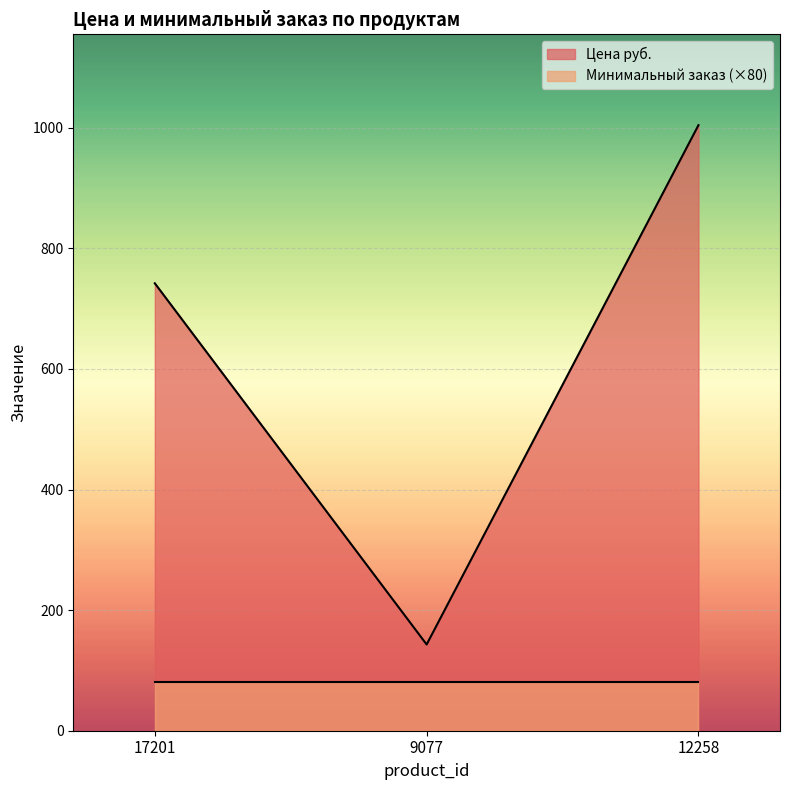

How many lines are shown in the chart?

2